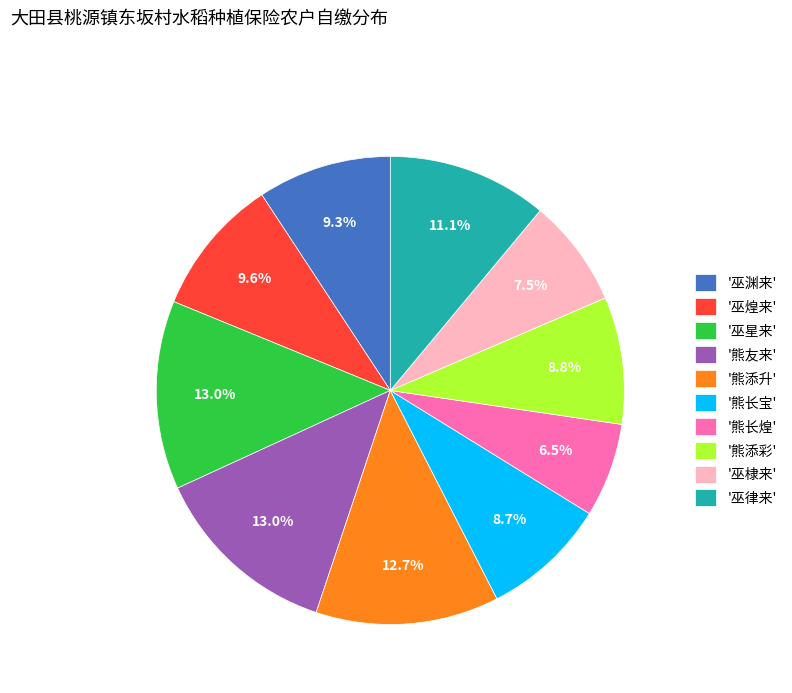

How many slices are in this pie chart?

10